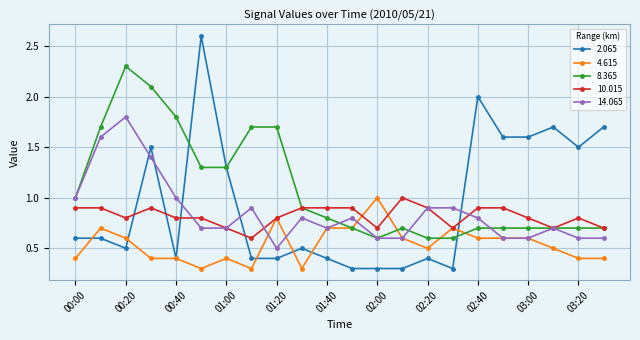

Which series ends up on top after the final intersection of 2.065 and 10.015?

2.065